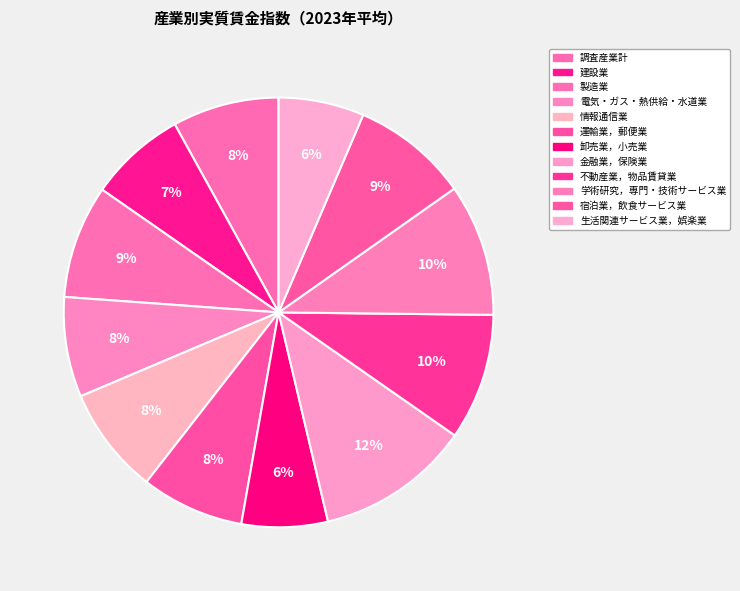

What is the change in value from 電気・ガス・熱供給・水道業 to 金融業，保険業?

+46.6